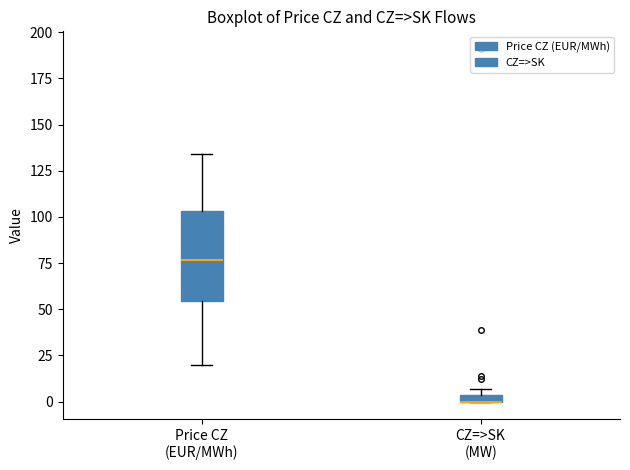

Comparing the boxes themselves (not the whiskers), which one is the tallest?

Price CZ (EUR/MWh)